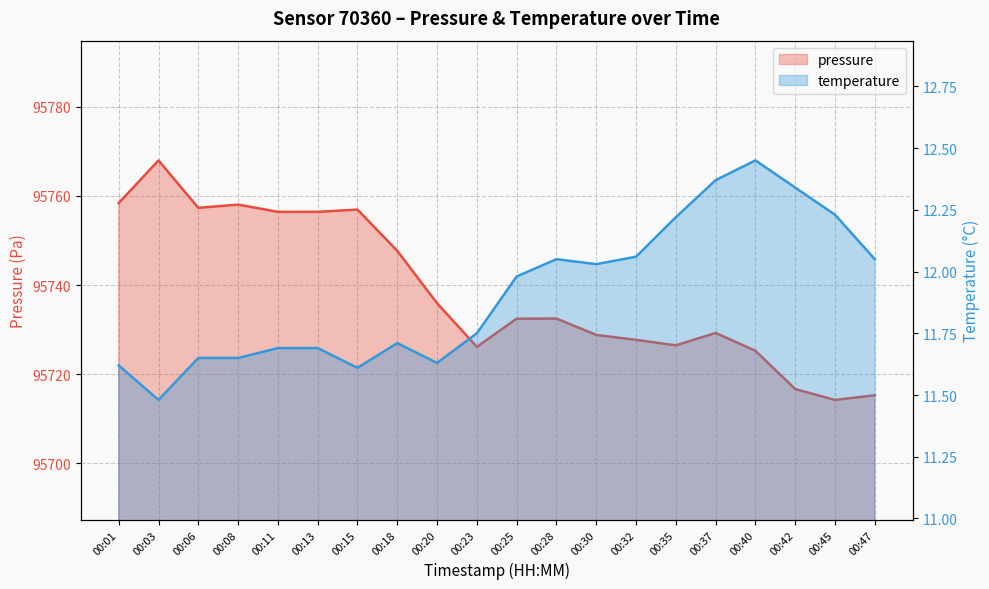

What is the spread (max minus min) of values at 00:20?

95724.3